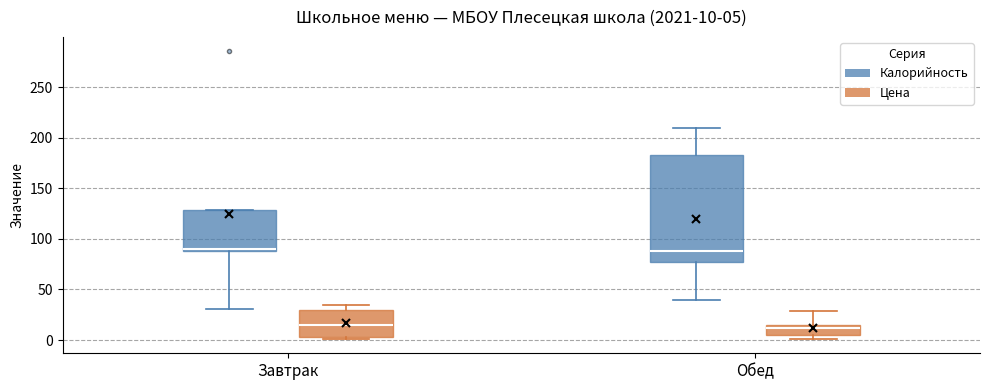

Comparing the boxes themselves (not the whiskers), which one is the tallest?

Обед (Калорийность)